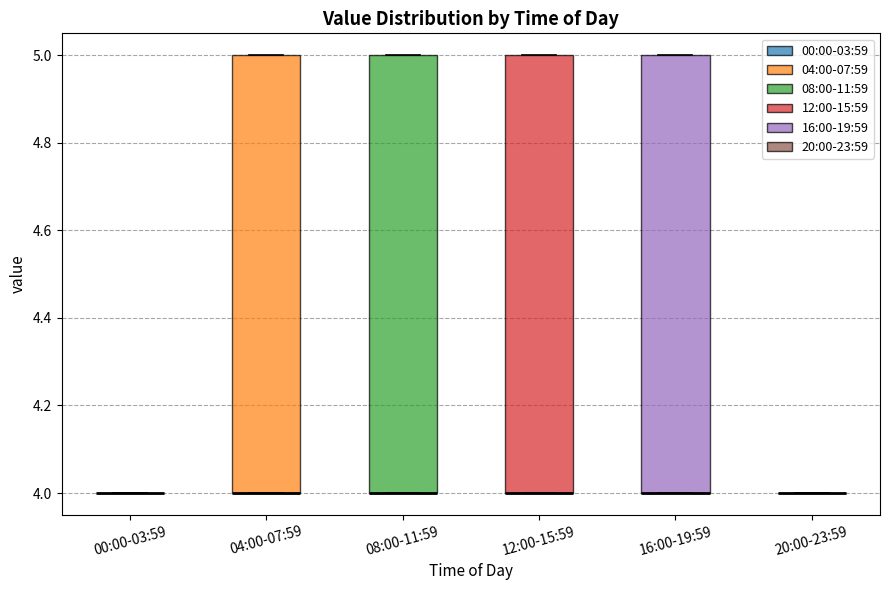

Reading left to right, read every box against the y-axis: the position of its median line, the range the box covers, and the ends of its whiskers. The values are not printed on the chart, so give them approximately, as read against the axis.

00:00-03:59: box collapsed to a line at 4, whiskers 4 to 4
04:00-07:59: median 4 (drawn on the box's lower edge), box 4 to 5, whiskers 4 to 5
08:00-11:59: median 4 (drawn on the box's lower edge), box 4 to 5, whiskers 4 to 5
12:00-15:59: median 4 (drawn on the box's lower edge), box 4 to 5, whiskers 4 to 5
16:00-19:59: median 4 (drawn on the box's lower edge), box 4 to 5, whiskers 4 to 5
20:00-23:59: box collapsed to a line at 4, whiskers 4 to 4